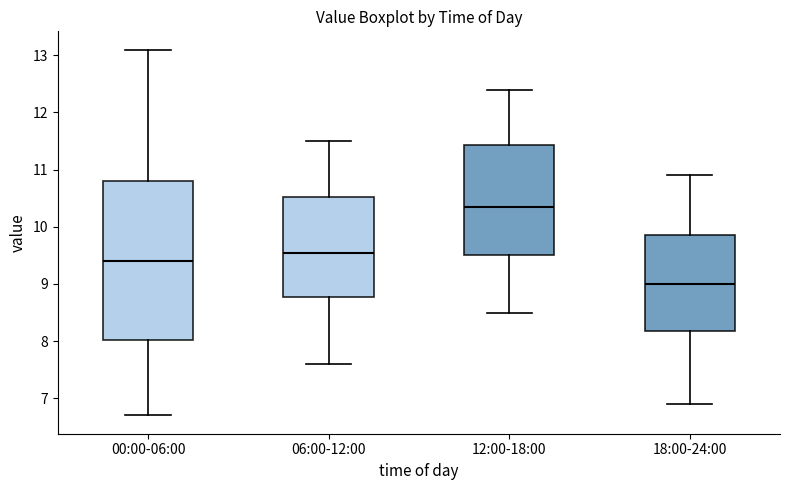

Which box is the tallest, from its lower edge to its upper edge?

00:00-06:00